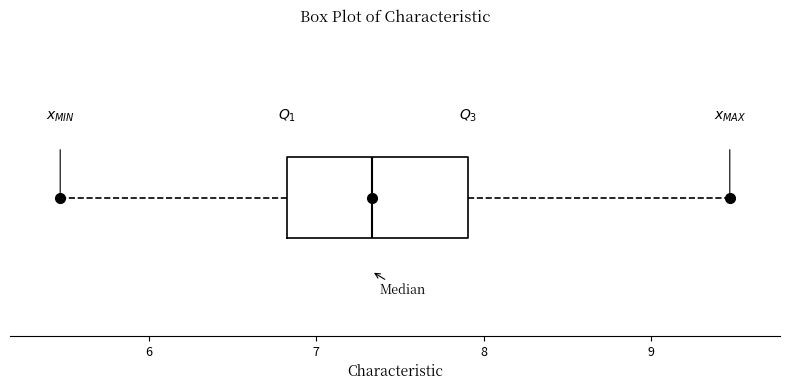

Where does the right whisker of the box end on the x-axis? The values are not printed on the chart, so give them approximately, as read against the axis.

9.5